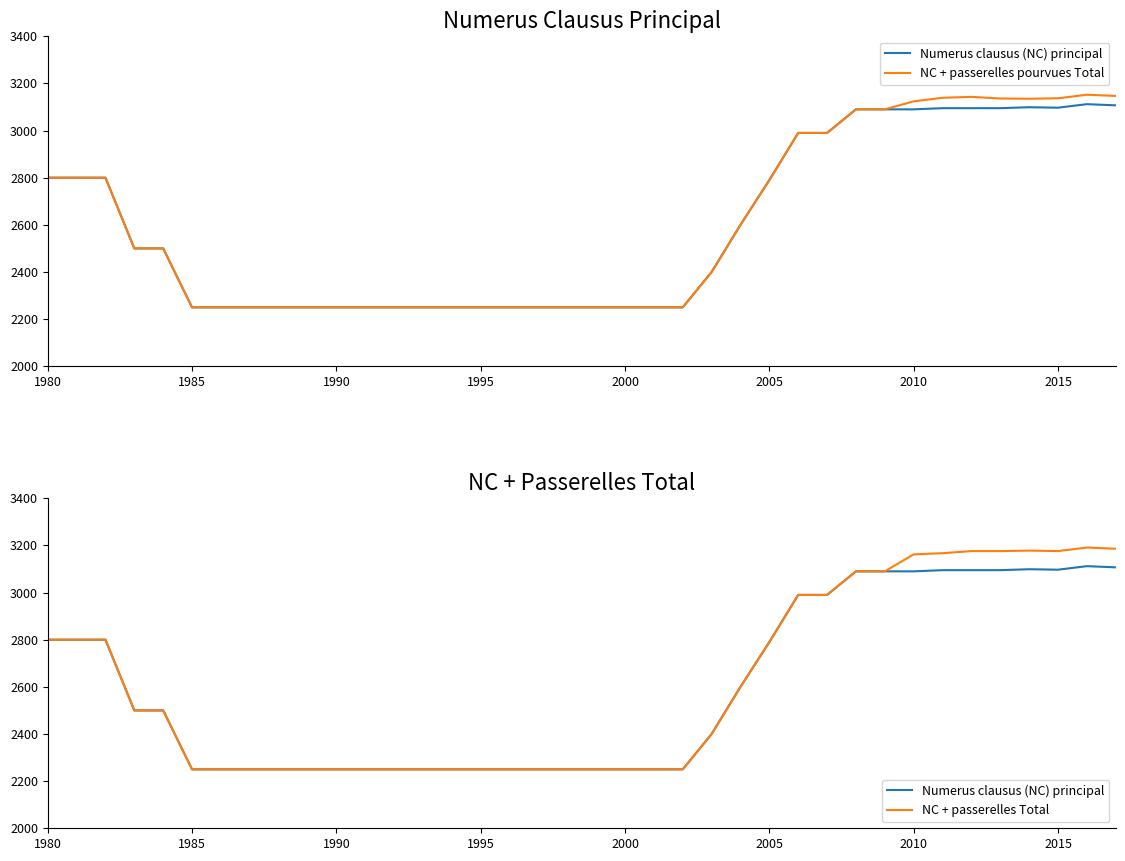

Rank the series by their maximum value, from lowest to highest.

Numerus clausus (NC) principal, NC + passerelles pourvues Total, NC + passerelles Total